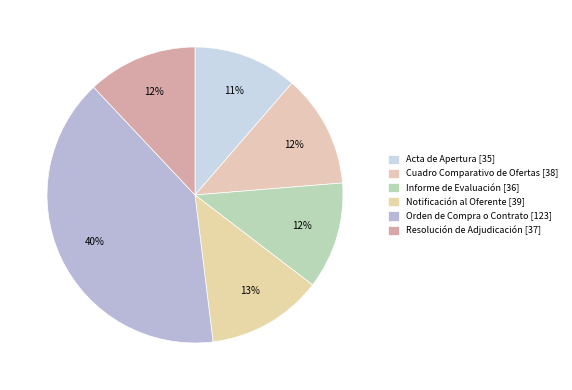

To the nearest percent, what is the average slice percentage?

17%